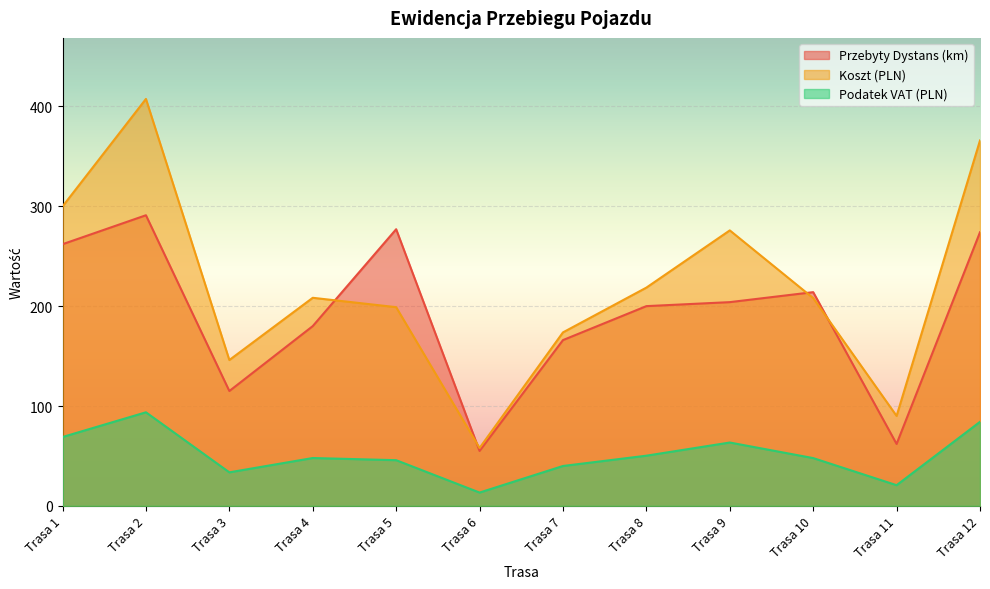

Rank the series by their average value, from highest to lowest.

Koszt (PLN), Przebyty Dystans (km), Podatek VAT (PLN)